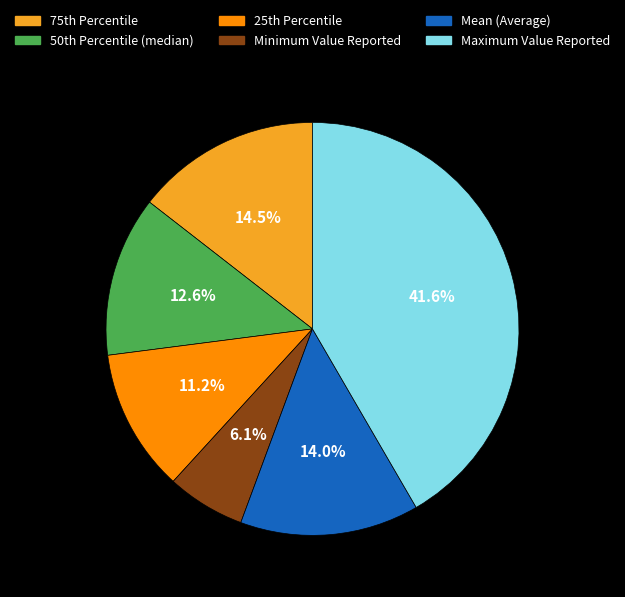

Is there any slice that represents more than half of the pie?

No